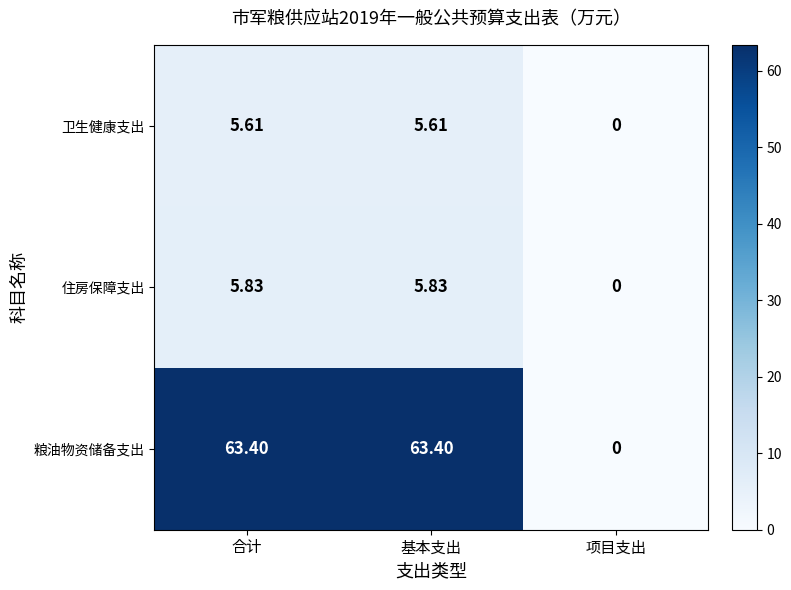

At 基本支出, list the series in order from largest to smallest.

粮油物资储备支出, 住房保障支出, 卫生健康支出